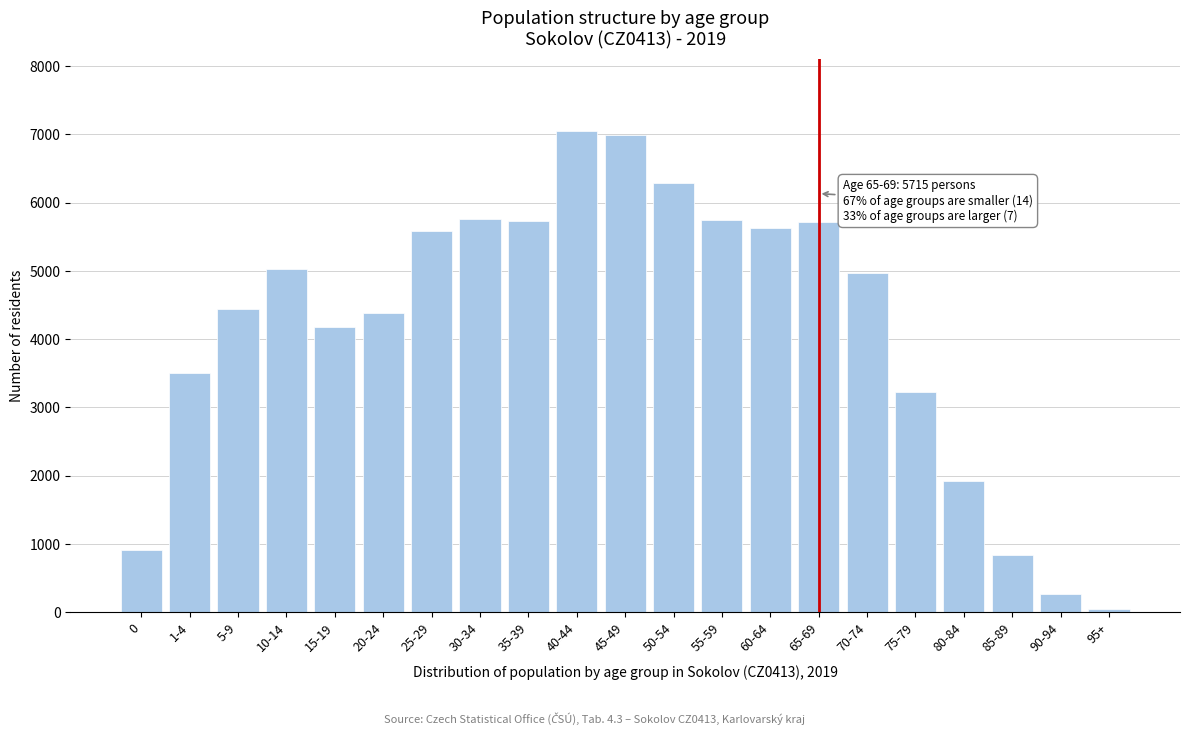

Between 65-69 and 50-54, which is larger?

50-54